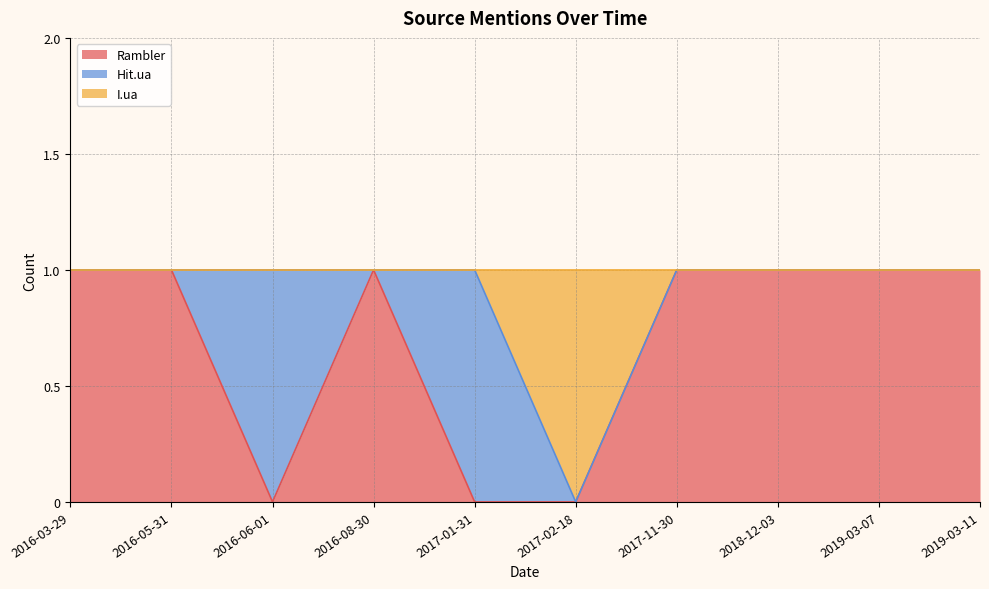

Where is Rambler nearest to the value 0?

2016-06-01